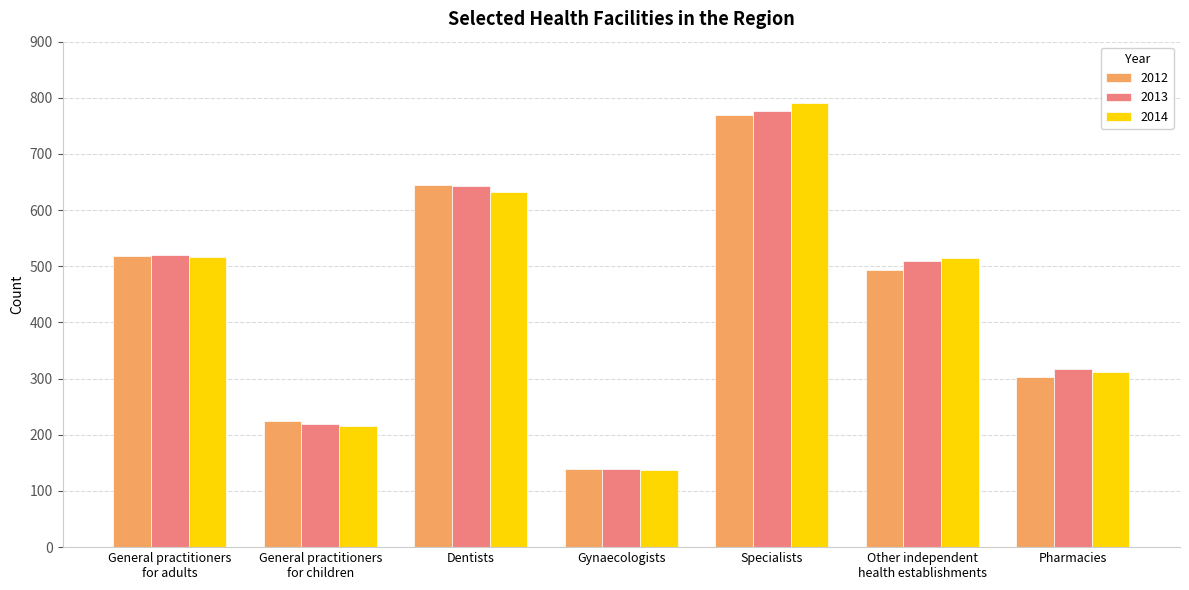

Which series changed the most between Gynaecologists and Pharmacies?

2013